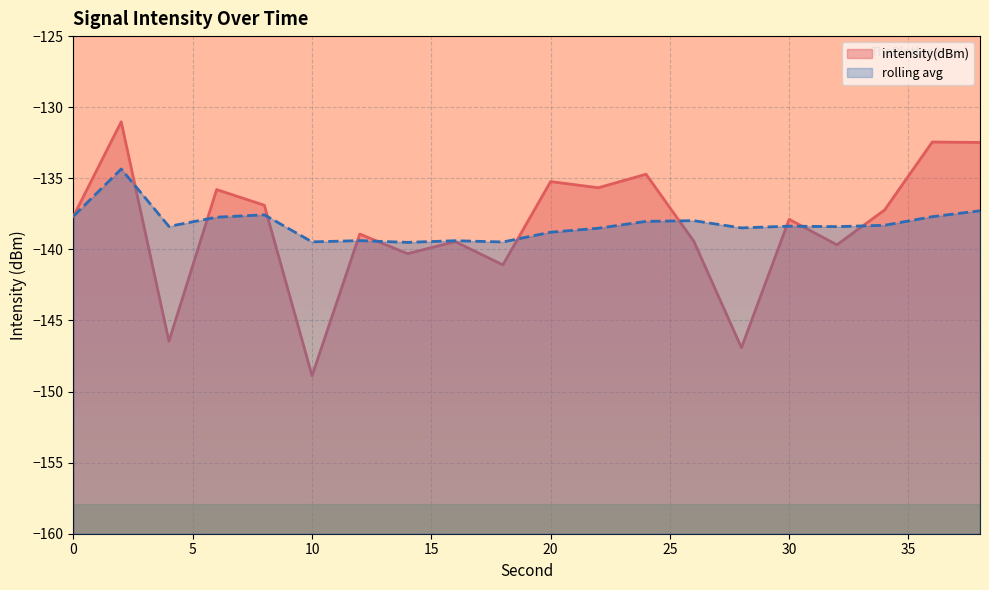

True or false: intensity(dBm) has a value of -83.9 at 32.

False